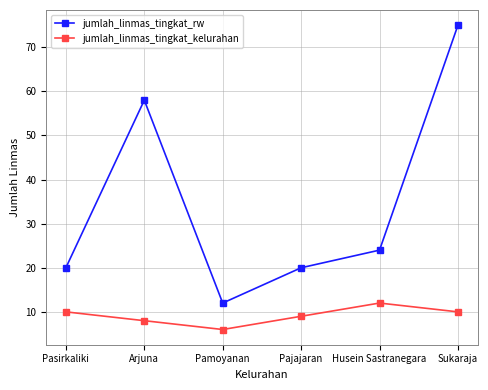

True or false: jumlah_linmas_tingkat_kelurahan and jumlah_linmas_tingkat_rw intersect in this chart.

False